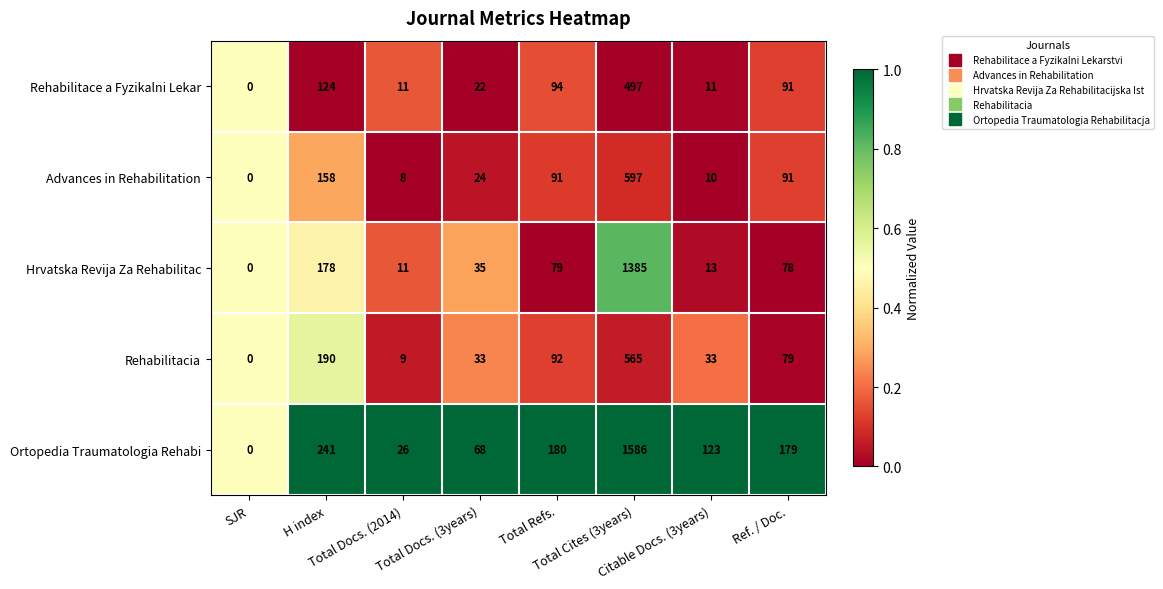

List the series in order of their peak value, highest first.

Ortopedia Traumatologia Rehabi, Hrvatska Revija Za Rehabilitac, Advances in Rehabilitation, Rehabilitacia, Rehabilitace a Fyzikalni Lekar